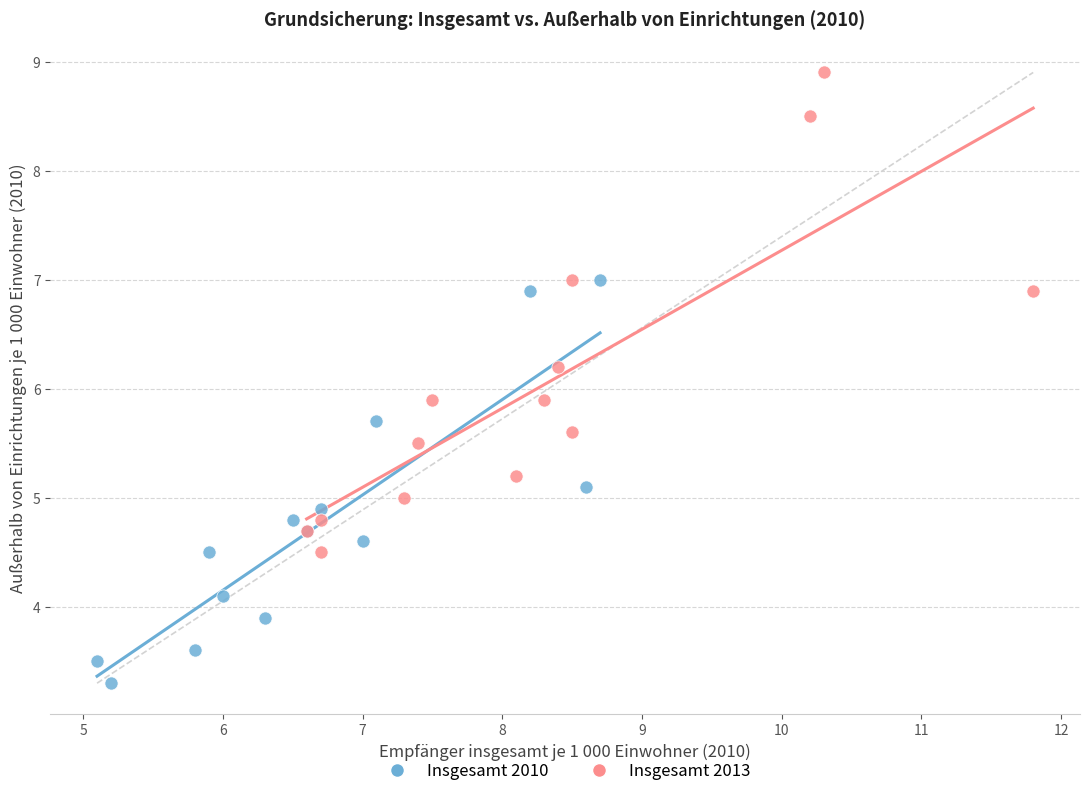

Which series has the largest Y range (max minus min)?

Insgesamt 2013